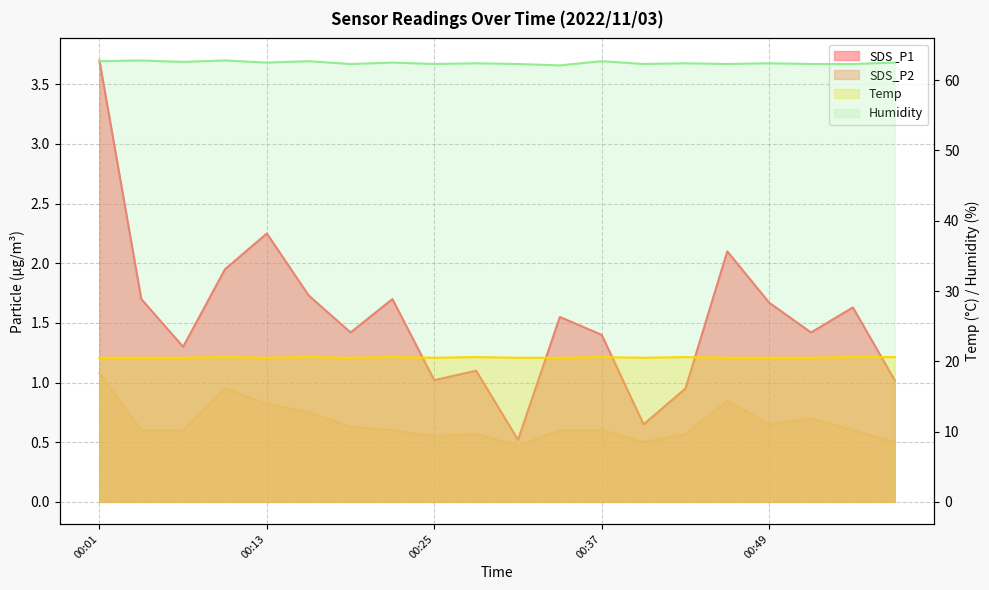

True or false: SDS_P2 and Temp cross at least once.

False